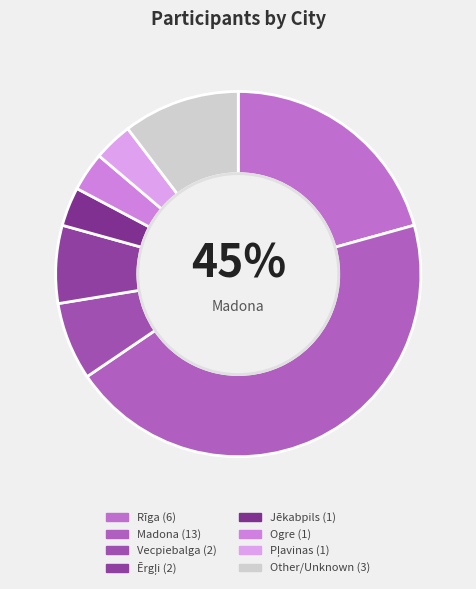

What percentage is NOT represented by Cēsis?

100.0%